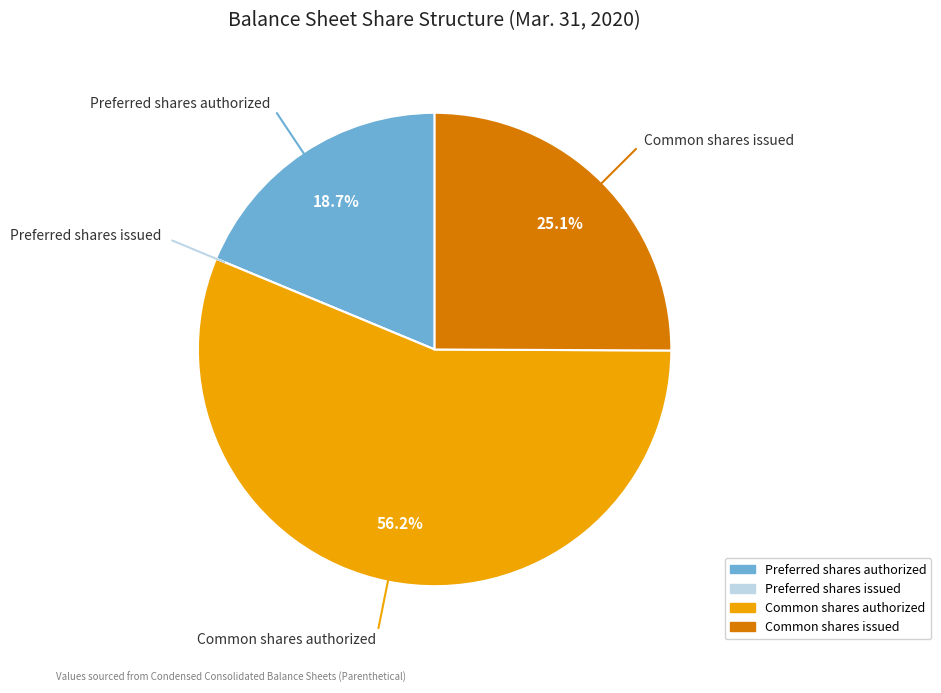

What percentage do Common shares authorized and Common shares issued together represent?

81.3%